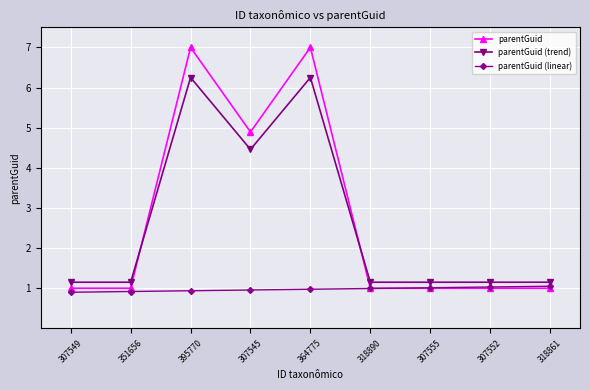

At 351656, list the series in order from largest to smallest.

parentGuid (trend), parentGuid, parentGuid (linear)